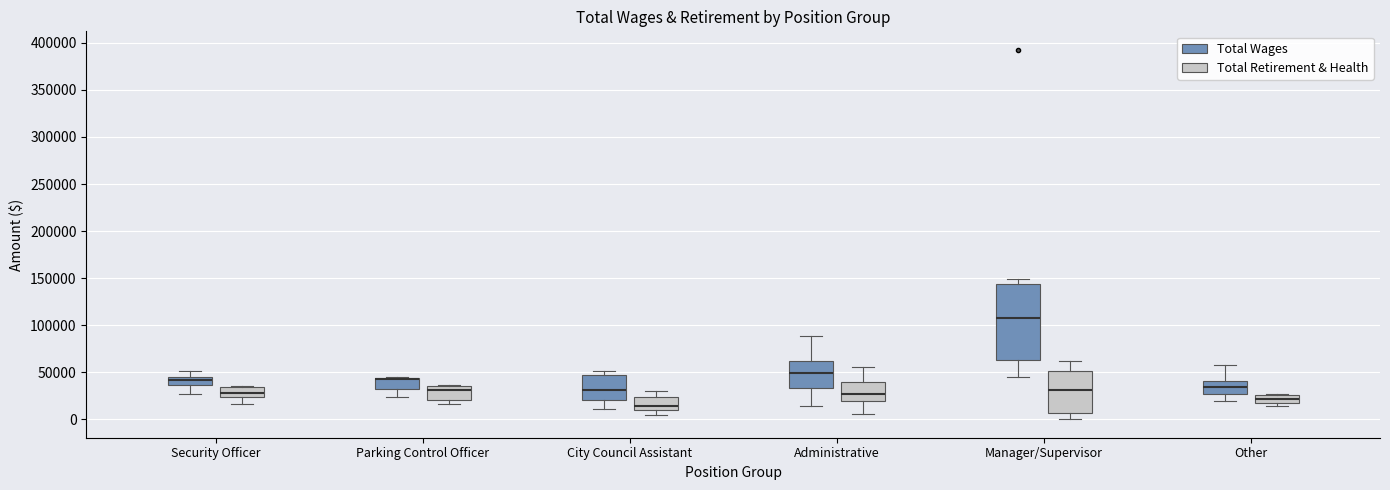

Reading left to right, read every box against the y-axis: the position of its median line, the range the box covers, and the ends of its whiskers. The values are not printed on the chart, so give them approximately, as read against the axis.

Security Officer (Total Wages): median 40000, box 35000 to 45000, whiskers 25000 to 50000
Security Officer (Total Retirement & Health): median 30000, box 25000 to 35000, whiskers 15000 to 35000
Parking Control Officer (Total Wages): median 45000 (drawn on the box's upper edge), box 30000 to 45000, whiskers 25000 to 45000
Parking Control Officer (Total Retirement & Health): median 30000, box 20000 to 35000, whiskers 15000 to 35000
City Council Assistant (Total Wages): median 30000, box 20000 to 45000, whiskers 10000 to 50000
City Council Assistant (Total Retirement & Health): median 15000, box 10000 to 25000, whiskers 5000 to 30000
Administrative (Total Wages): median 50000, box 35000 to 60000, whiskers 15000 to 90000
Administrative (Total Retirement & Health): median 25000, box 20000 to 40000, whiskers 5000 to 55000
Manager/Supervisor (Total Wages): median 110000, box 65000 to 145000, whiskers 45000 to 150000
Manager/Supervisor (Total Retirement & Health): median 30000, box 5000 to 50000, whiskers 0 to 60000
Other (Total Wages): median 35000, box 25000 to 40000, whiskers 20000 to 55000
Other (Total Retirement & Health): median 20000, box 15000 to 25000, whiskers 15000 (just below the box's lower edge) to 25000